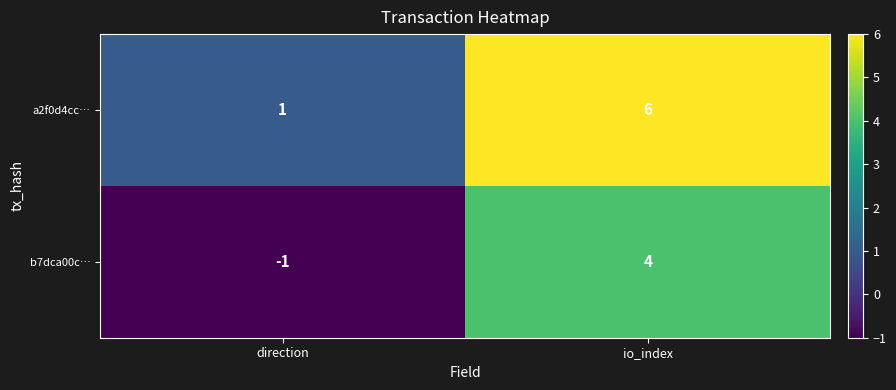

Reading left to right, what are all the values shown in this chart?

a2f0d4cc…: direction=1	io_index=6
b7dca00c…: direction=-1	io_index=4